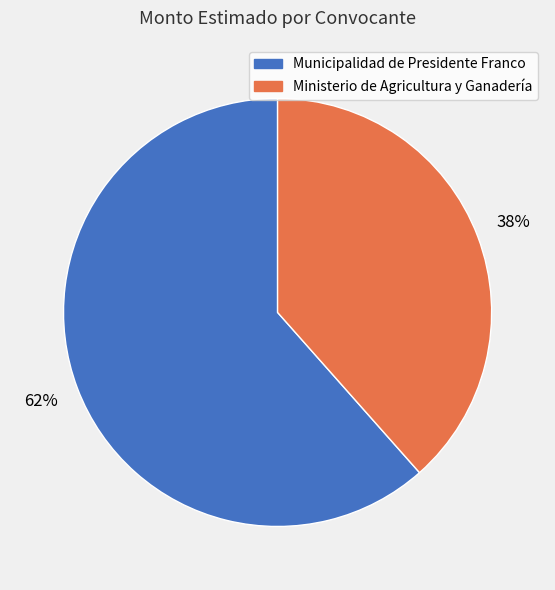

Count the number of slices in the pie.

2